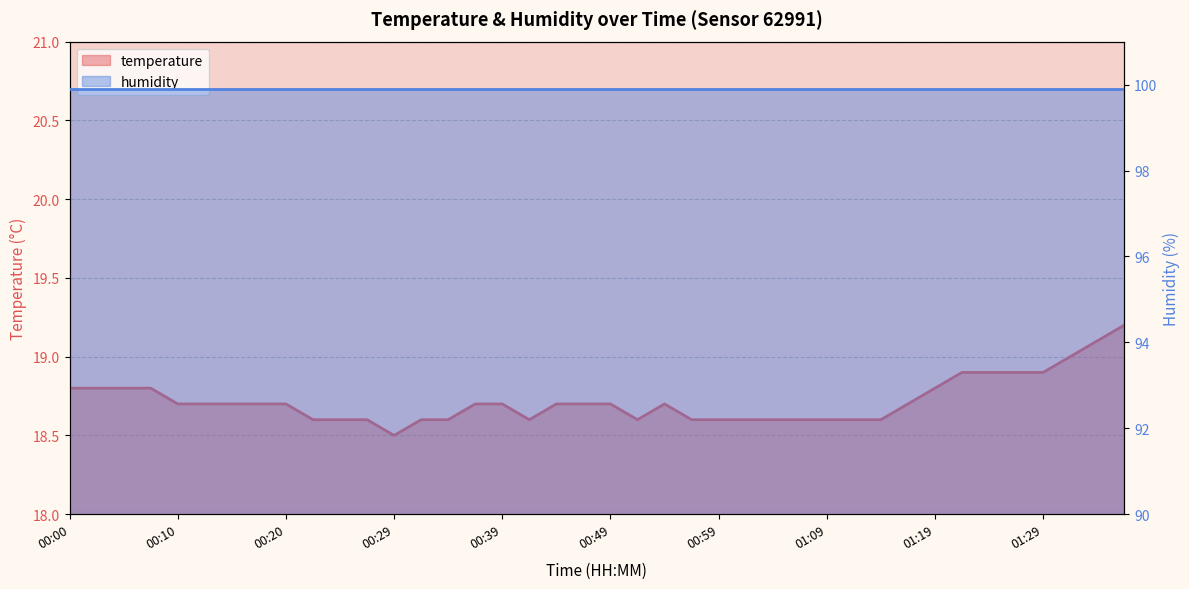

Rank the categories by value from lowest to highest.

00:29, 00:22, 00:25, 00:27, 00:32, 00:34, 00:42, 00:52, 00:57, 00:59, 01:02, 01:04, 01:06, 01:09, 01:11, 01:14, 00:10, 00:12, 00:15, 00:17, 00:20, 00:37, 00:39, 00:44, 00:47, 00:49, 00:54, 01:16, 00:00, 00:02, 00:05, 00:07, 01:19, 01:22, 01:24, 01:27, 01:29, 01:32, 01:34, 01:37